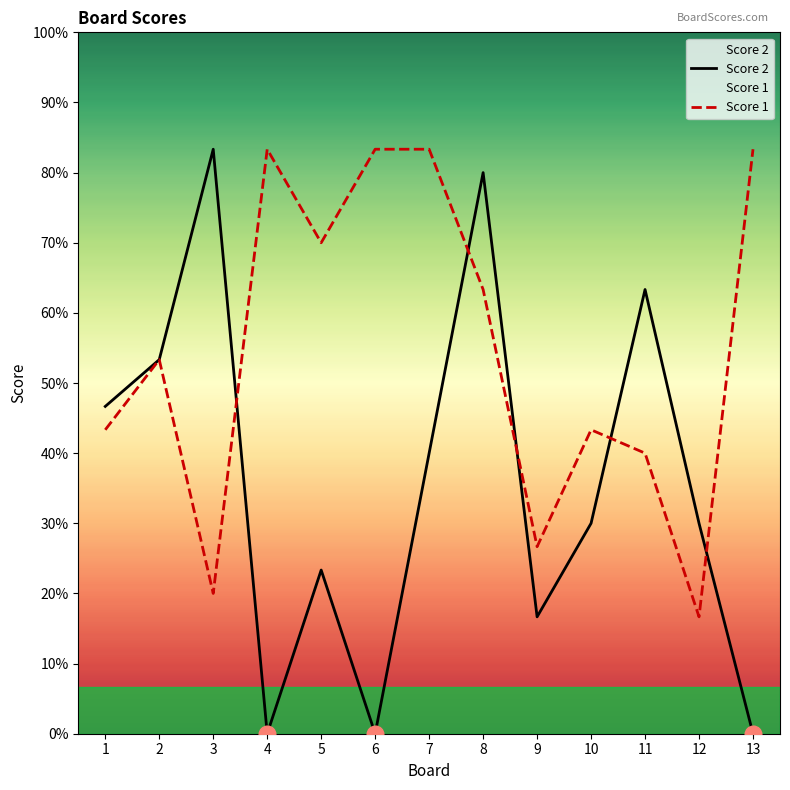

Does the chart display data point markers on the line(s)?

No